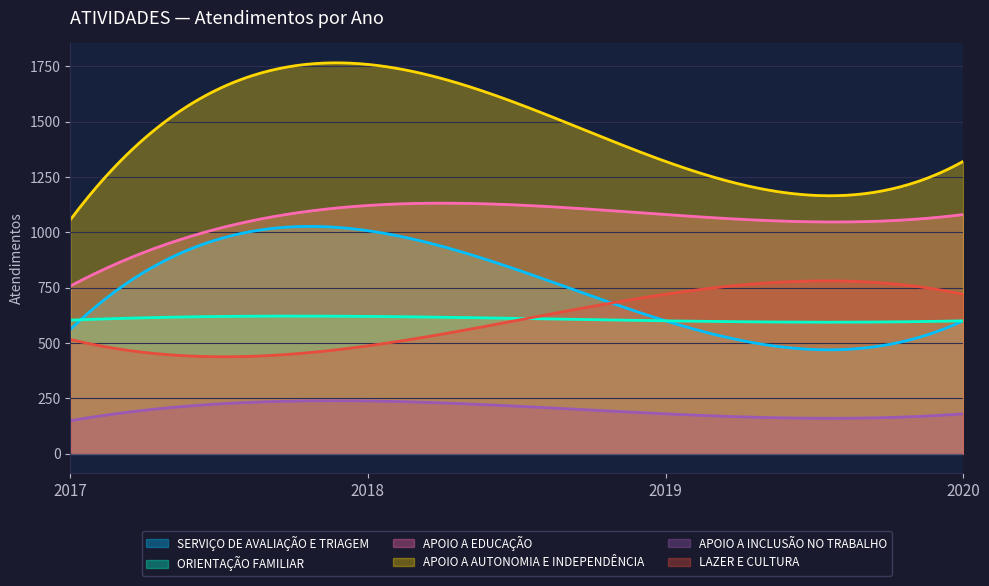

Reading right to left, transcribe all the data shown in this chart.

SERVIÇO DE AVALIAÇÃO E TRIAGEM: 2020=600	2019=600	2018=1007	2017=561
ORIENTAÇÃO FAMILIAR: 2020=600	2019=600	2018=620	2017=603
APOIO A EDUCAÇÃO: 2020=1080	2019=1080	2018=1121	2017=757
APOIO A AUTONOMIA E INDEPENDÊNCIA: 2020=1320	2019=1320	2018=1758	2017=1056
APOIO A INCLUSÃO NO TRABALHO: 2020=180	2019=180	2018=238	2017=149
LAZER E CULTURA: 2020=720	2019=720	2018=487	2017=516